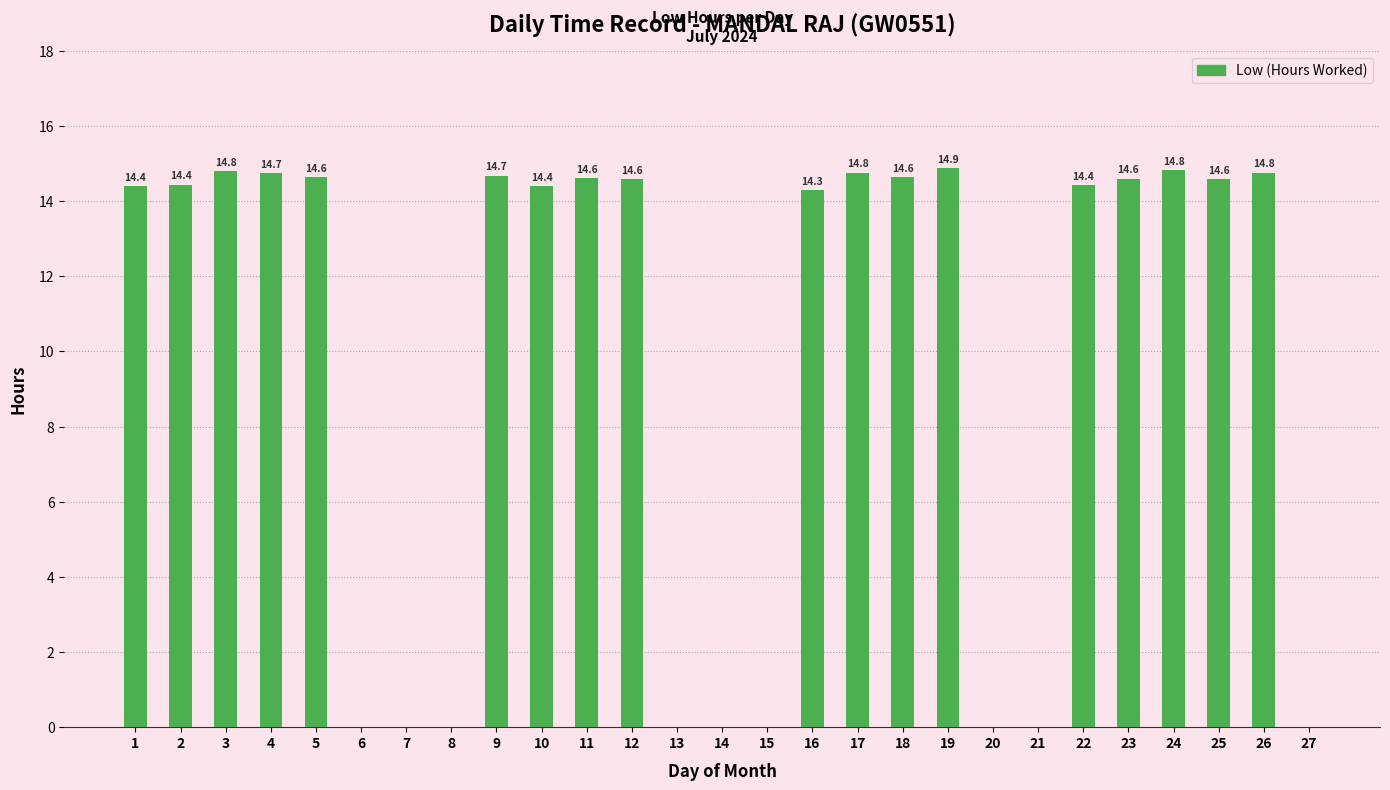

Read the value at 4.

14.7